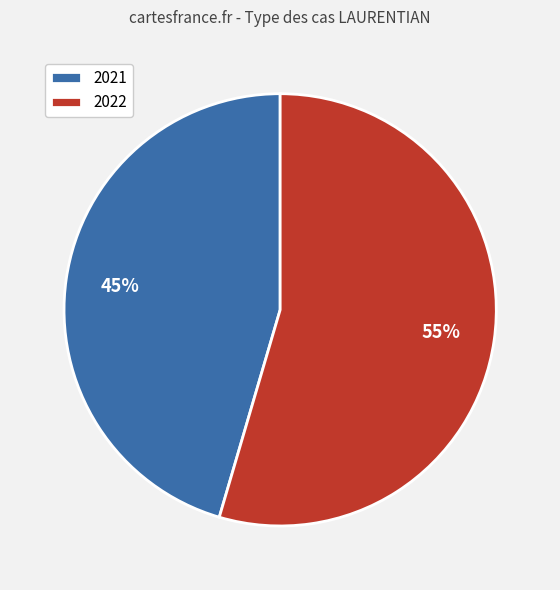

Is the sum of 2021 and 2022 greater than half?

Yes